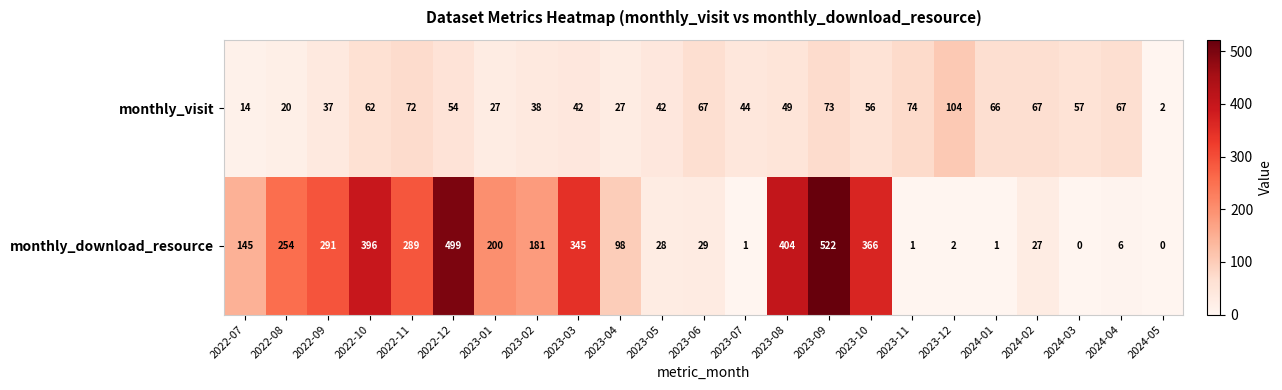

What is the spread (max minus min) of values at 2022-11?

217